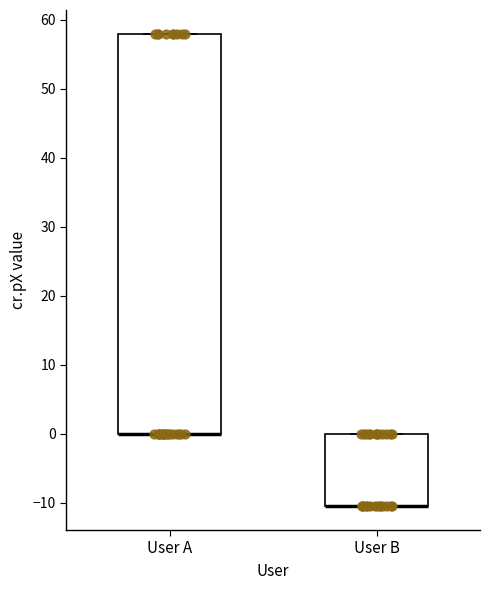

Reading left to right, transcribe this box plot: for each box, give where its median line is, the range the box spans, and where its two whiskers end, as read against the y-axis. The values are not printed on the chart, so give them approximately, as read against the axis.

User A: median 0 (drawn on the box's lower edge), box 0 to 58, whiskers 0 to 58
User B: median -10 (drawn on the box's lower edge), box -10 to 0, whiskers -10 to 0